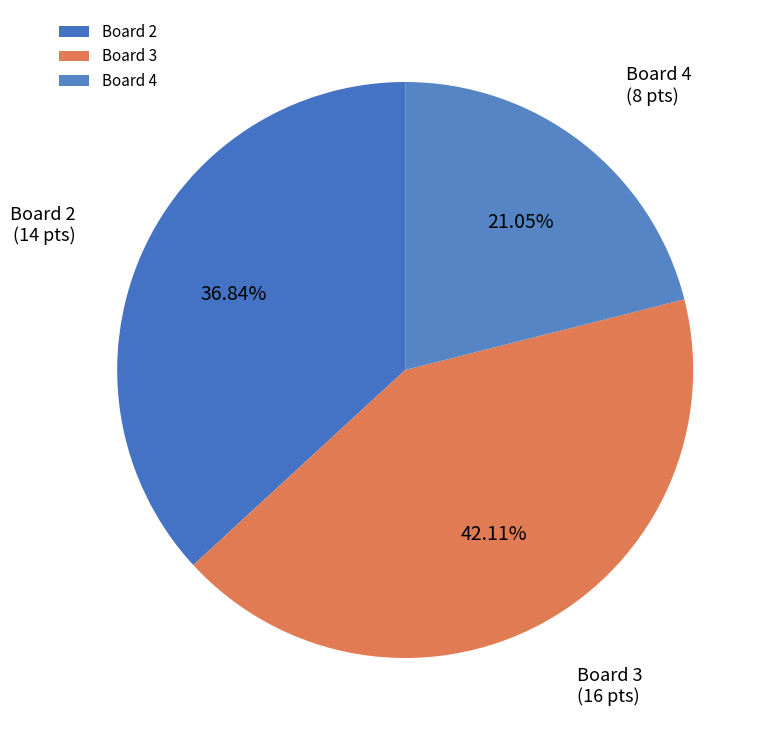

Approximately how many times larger is the value at Board 4 compared to Board 3?

0.5